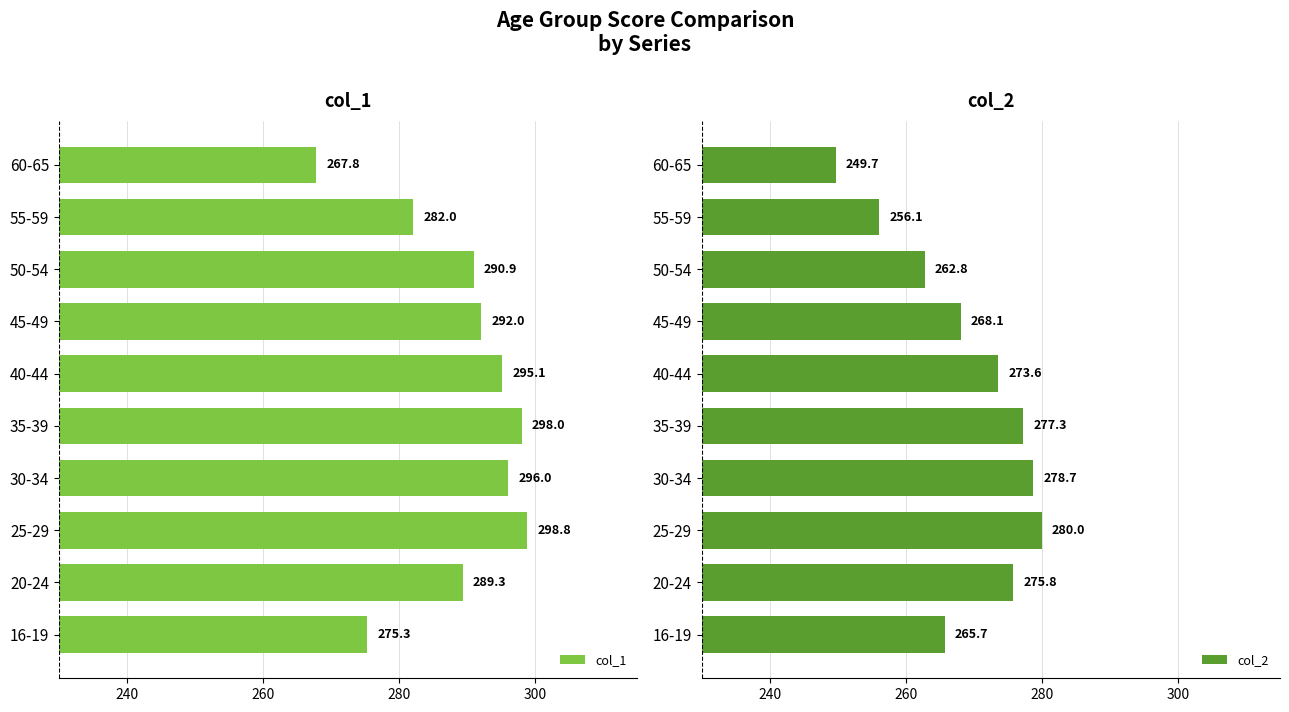

How many values in the col_1 series exceed 292?

4